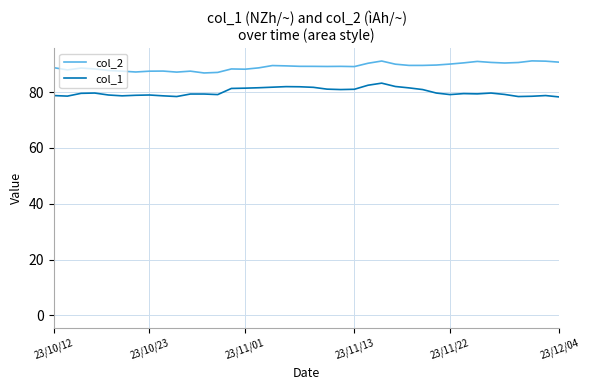

True or false: col_1 and col_2 cross at least once.

False